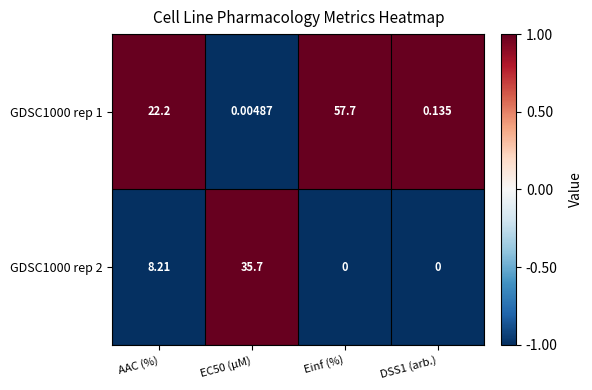

At which label does GDSC1000 rep 2 first exceed 8?

AAC (%)